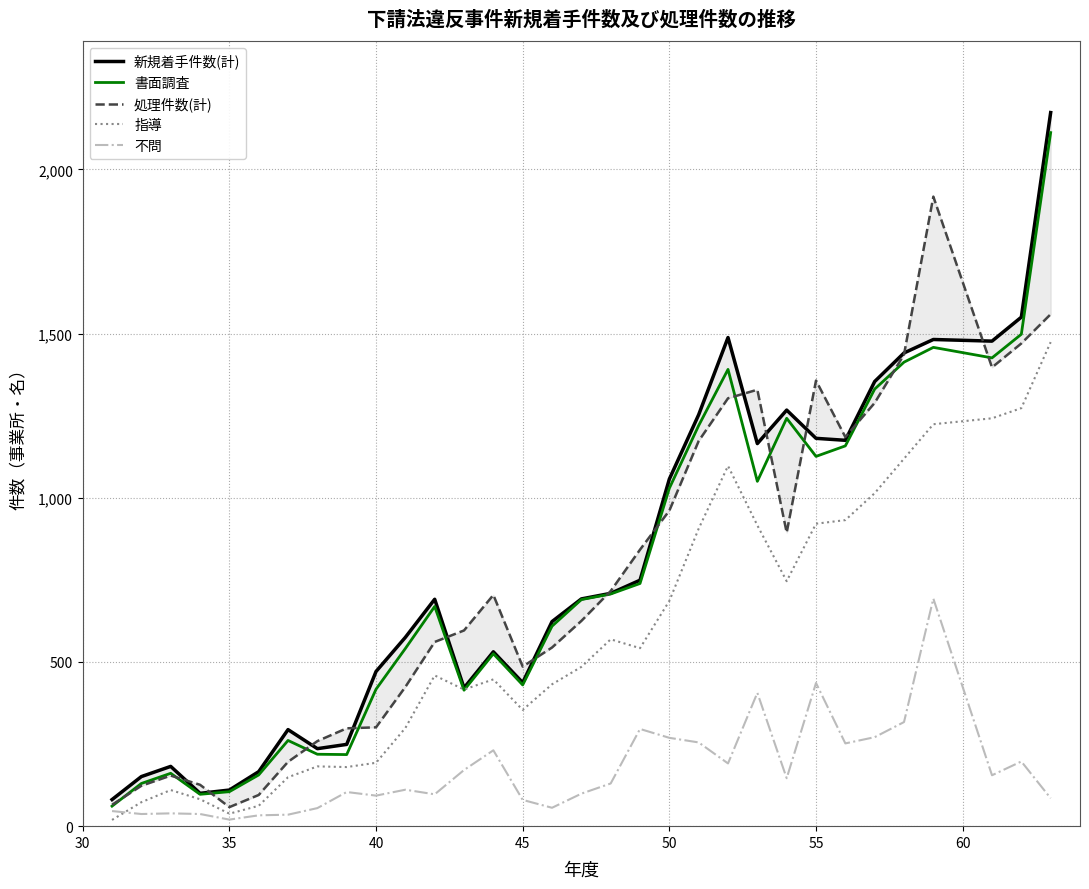

How many data points in 新規着手件数(計) are less than 692?

16